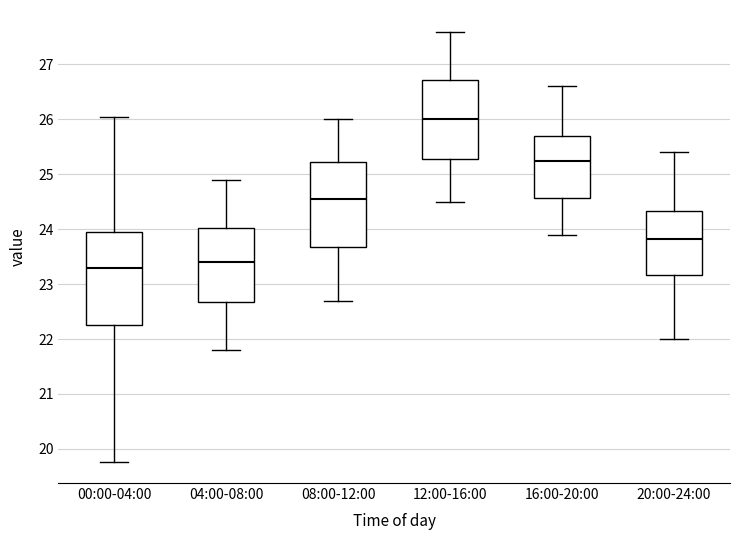

Which box has the highest median line?

12:00-16:00